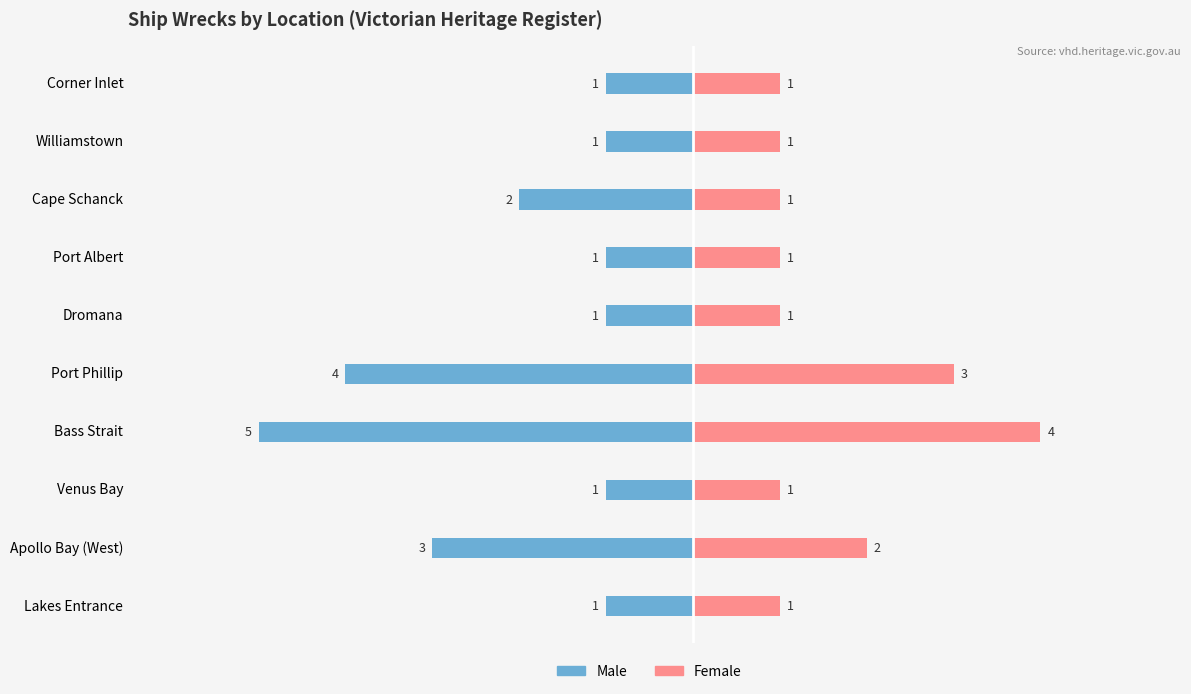

What position from the left is Venus Bay?

3